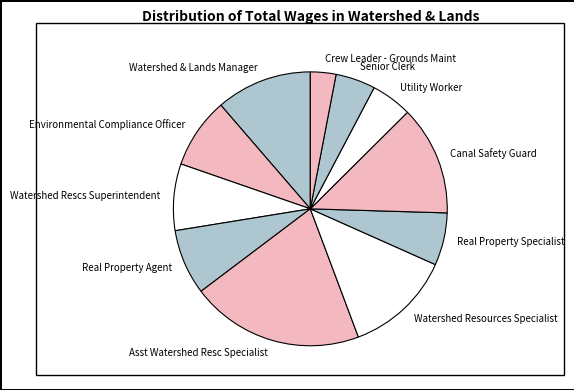

What is the ratio of the value at Utility Worker to the value at Real Property Agent?

0.6